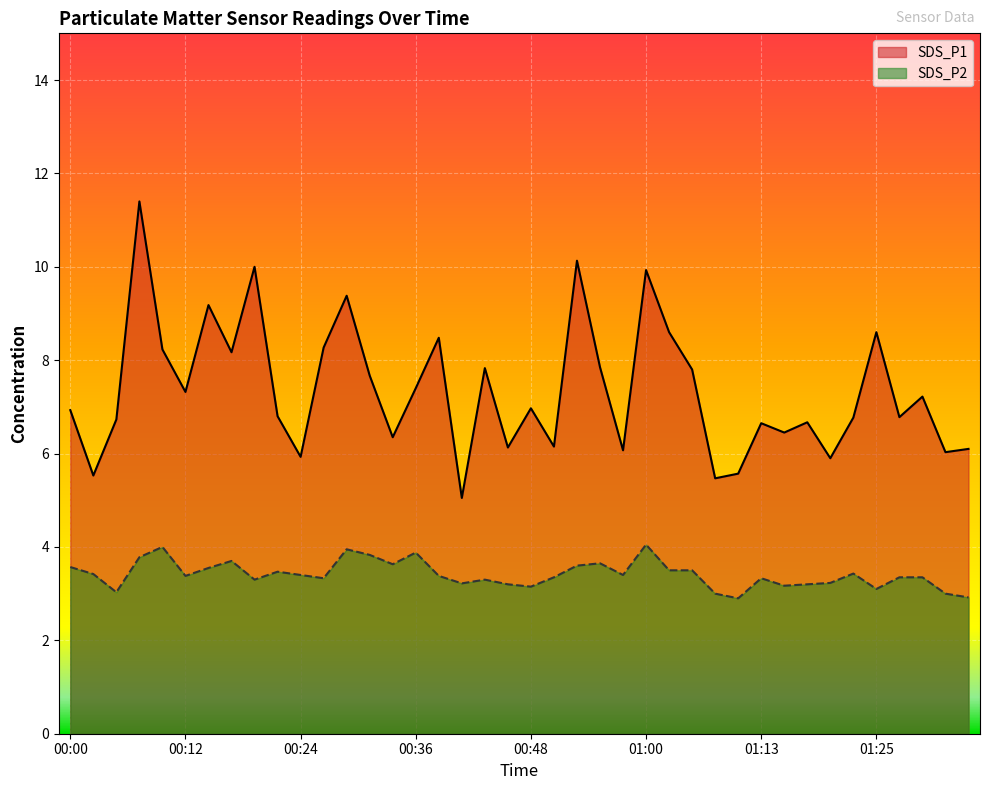

Rank the series by their maximum value, from lowest to highest.

SDS_P2, SDS_P1